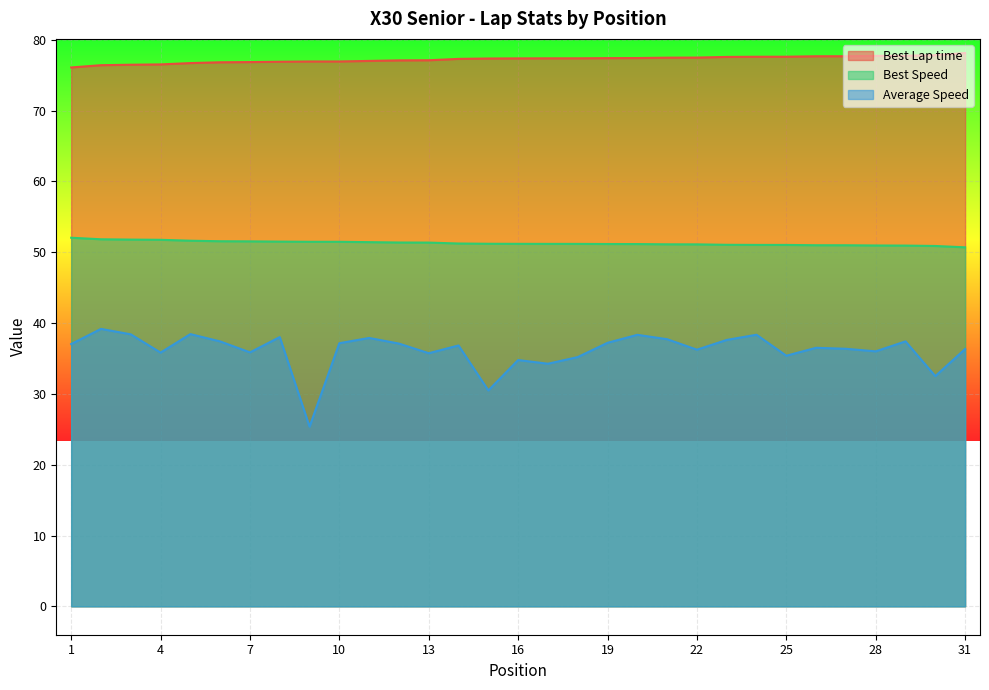

Does the chart display data point markers on the line(s)?

No